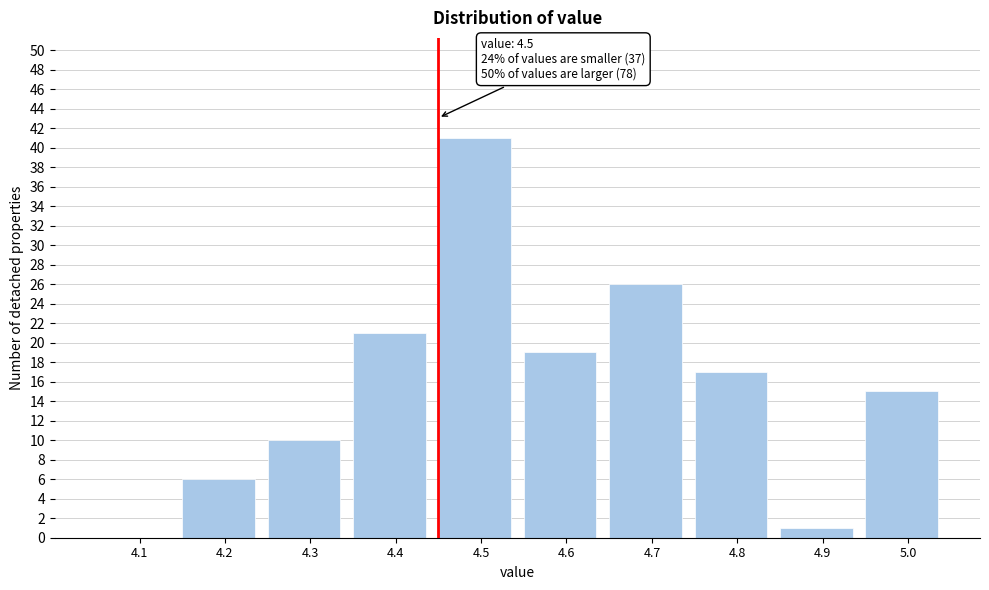

Reading left to right, transcribe all the data shown in this chart.

4.1=0	4.2=6	4.3=10	4.4=21	4.5=41	4.6=19	4.7=26	4.8=17	4.9=1	5.0=15